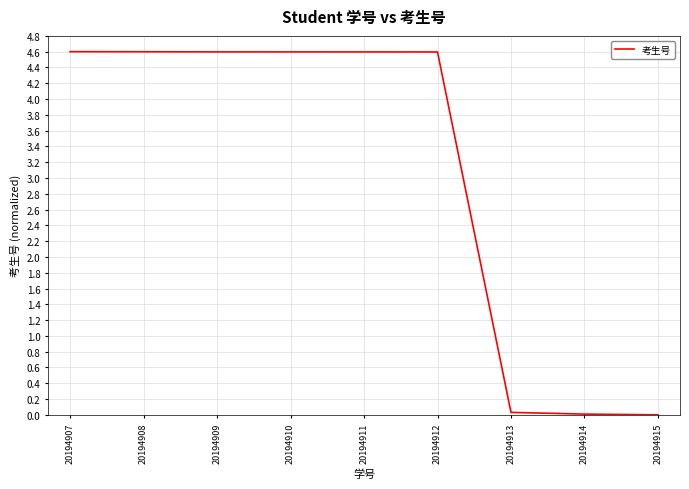

What is the maximum value shown in the chart?

4.6